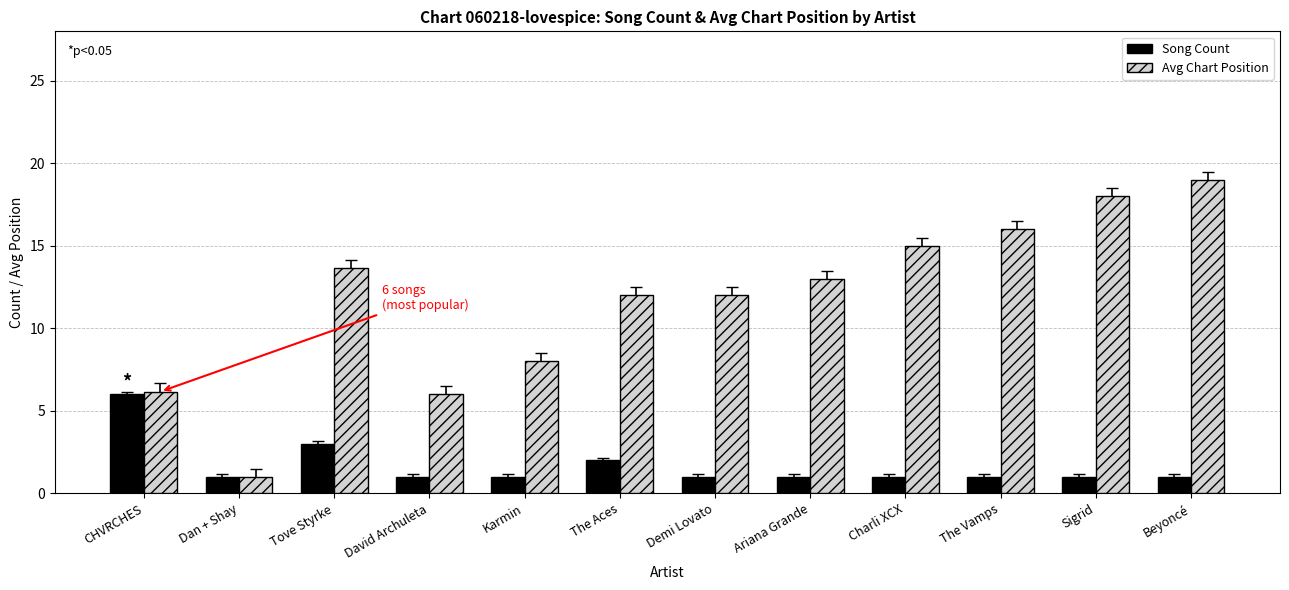

What is the label of the 11th bar from the right?

Dan + Shay